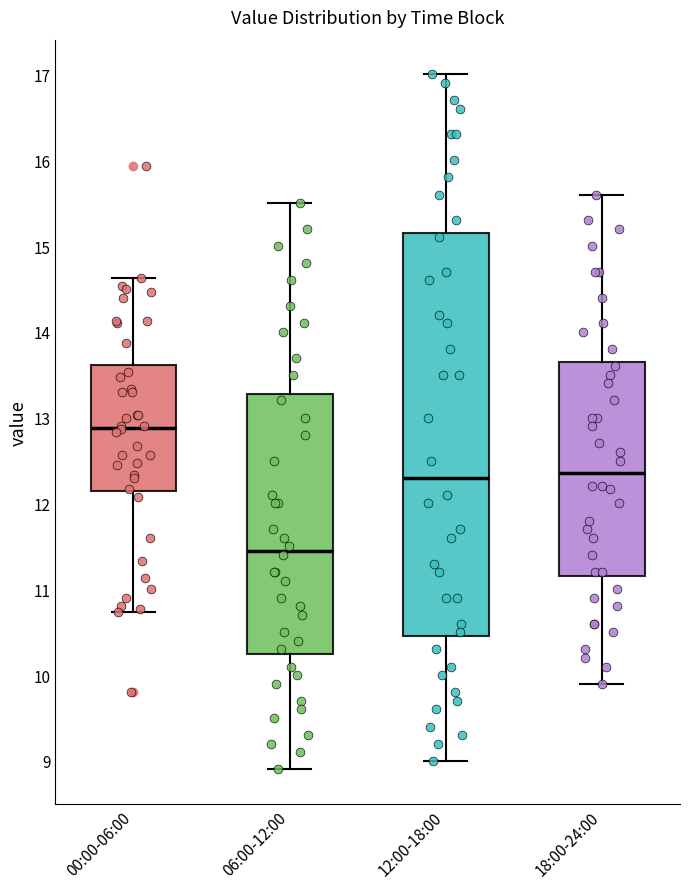

Reading left to right, transcribe this box plot: for each box, give where its median line is, the range the box spans, and where its two whiskers end, as read against the y-axis. The values are not printed on the chart, so give them approximately, as read against the axis.

00:00-06:00: median 12.9, box 12.1 to 13.6, whiskers 10.7 to 14.6
06:00-12:00: median 11.5, box 10.3 to 13.3, whiskers 8.9 to 15.5
12:00-18:00: median 12.3, box 10.5 to 15.2, whiskers 9.0 to 17.0
18:00-24:00: median 12.4, box 11.2 to 13.7, whiskers 9.9 to 15.6